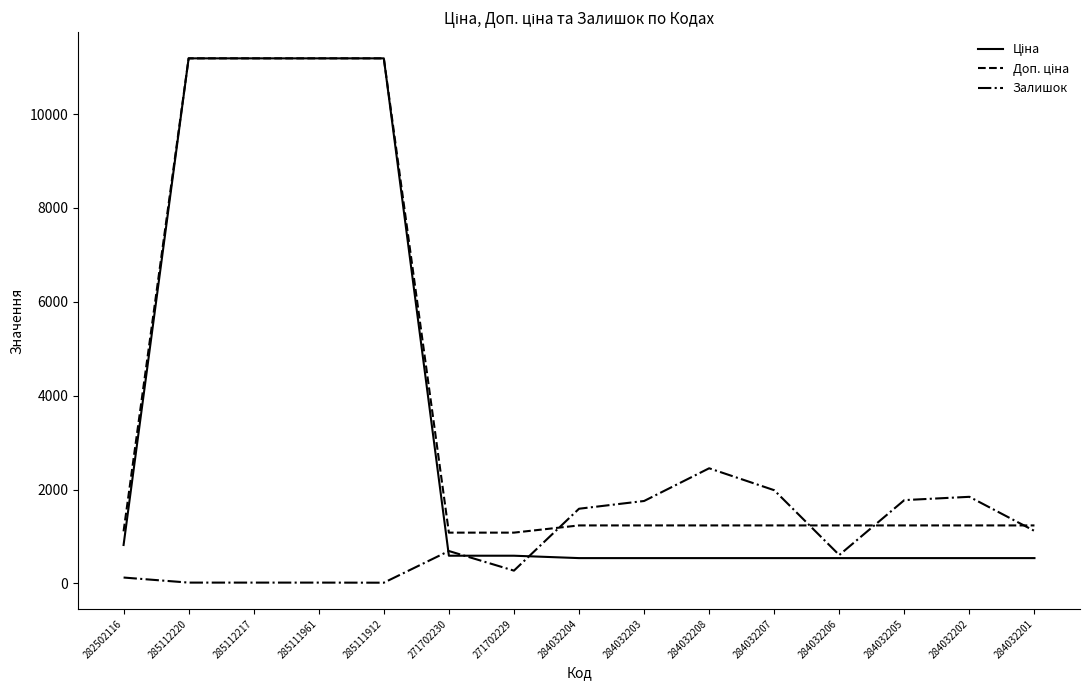

The value of Залишок at 284032202 is 491.4. True or false?

False